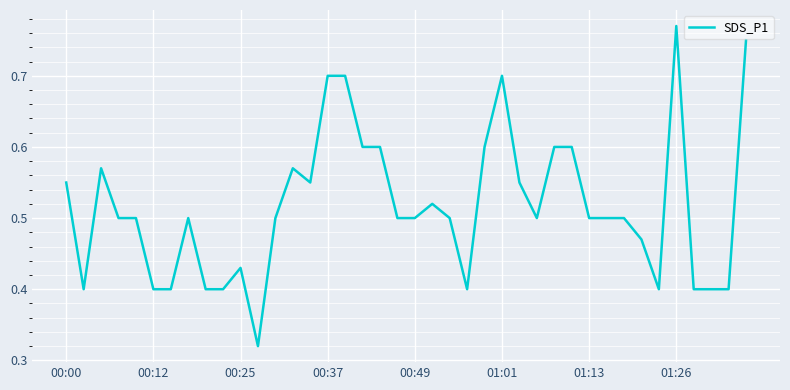

True or false: the data shows 0.2 at 00:00.

False